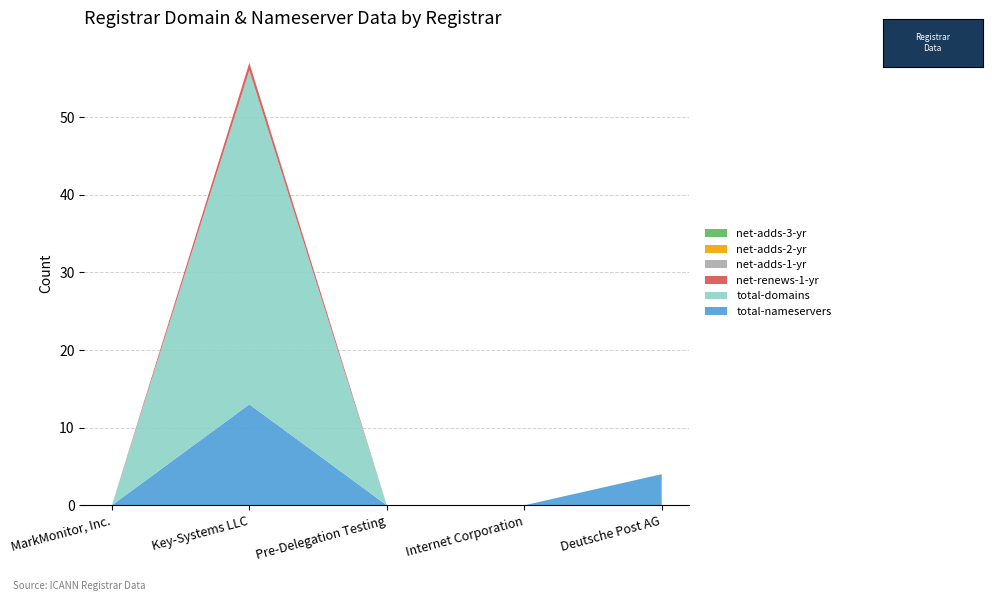

Reading left to right, transcribe all the data shown in this chart.

total-nameservers: 0	13	0	0	4
total-domains: 0	43	0	0	0
net-renews-1-yr: 0	1	0	0	0
net-adds-1-yr: 0	0	0	0	0
net-adds-2-yr: 0	0	0	0	0
net-adds-3-yr: 0	0	0	0	0